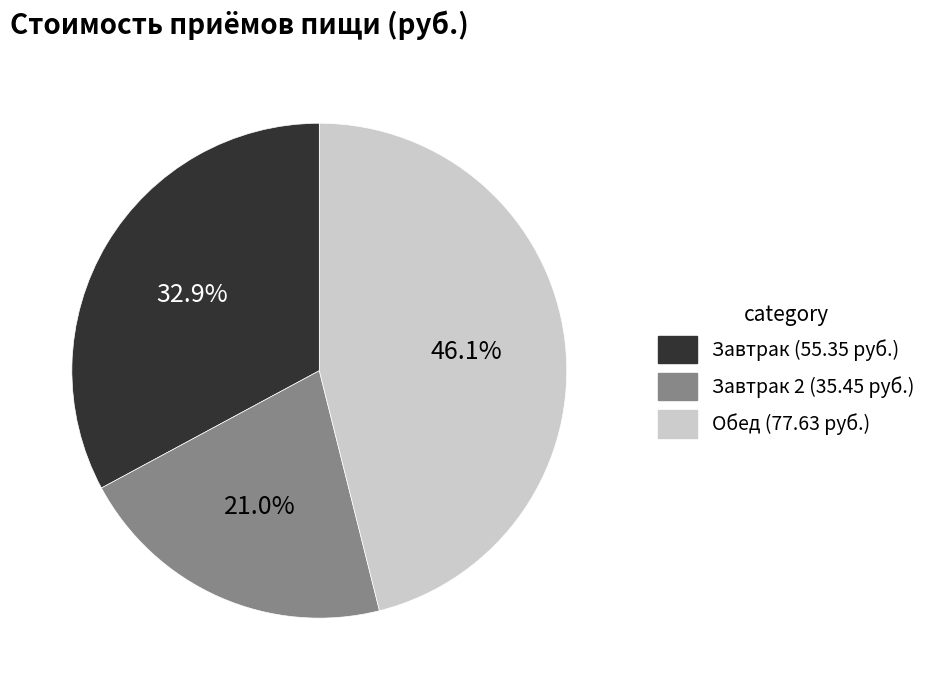

Rank the categories by value from highest to lowest.

Обед (77.63 руб.), Завтрак (55.35 руб.), Завтрак 2 (35.45 руб.)